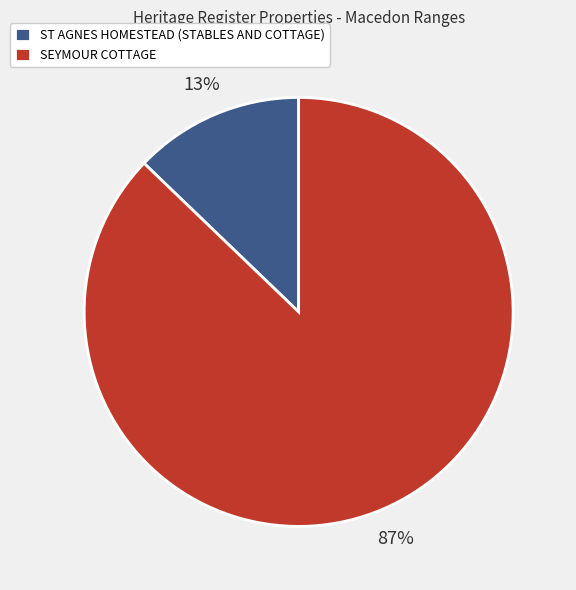

The SEYMOUR COTTAGE slice represents 80% of the pie. True or false?

False